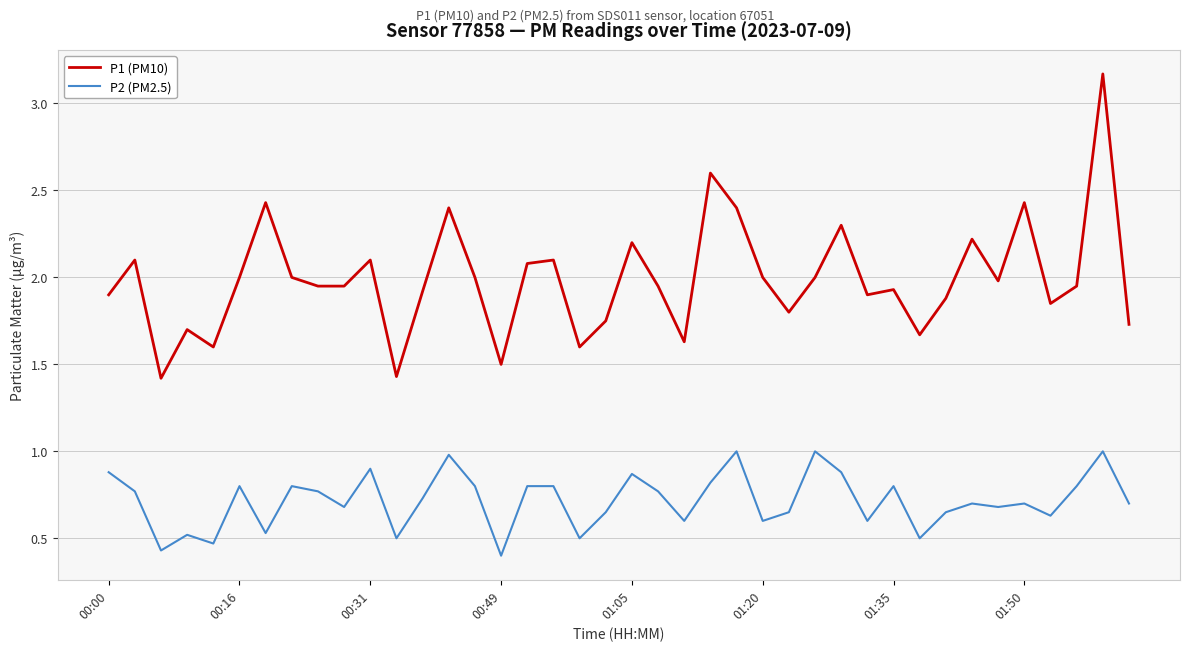

True or false: P1 (PM10) and P2 (PM2.5) intersect in this chart.

False